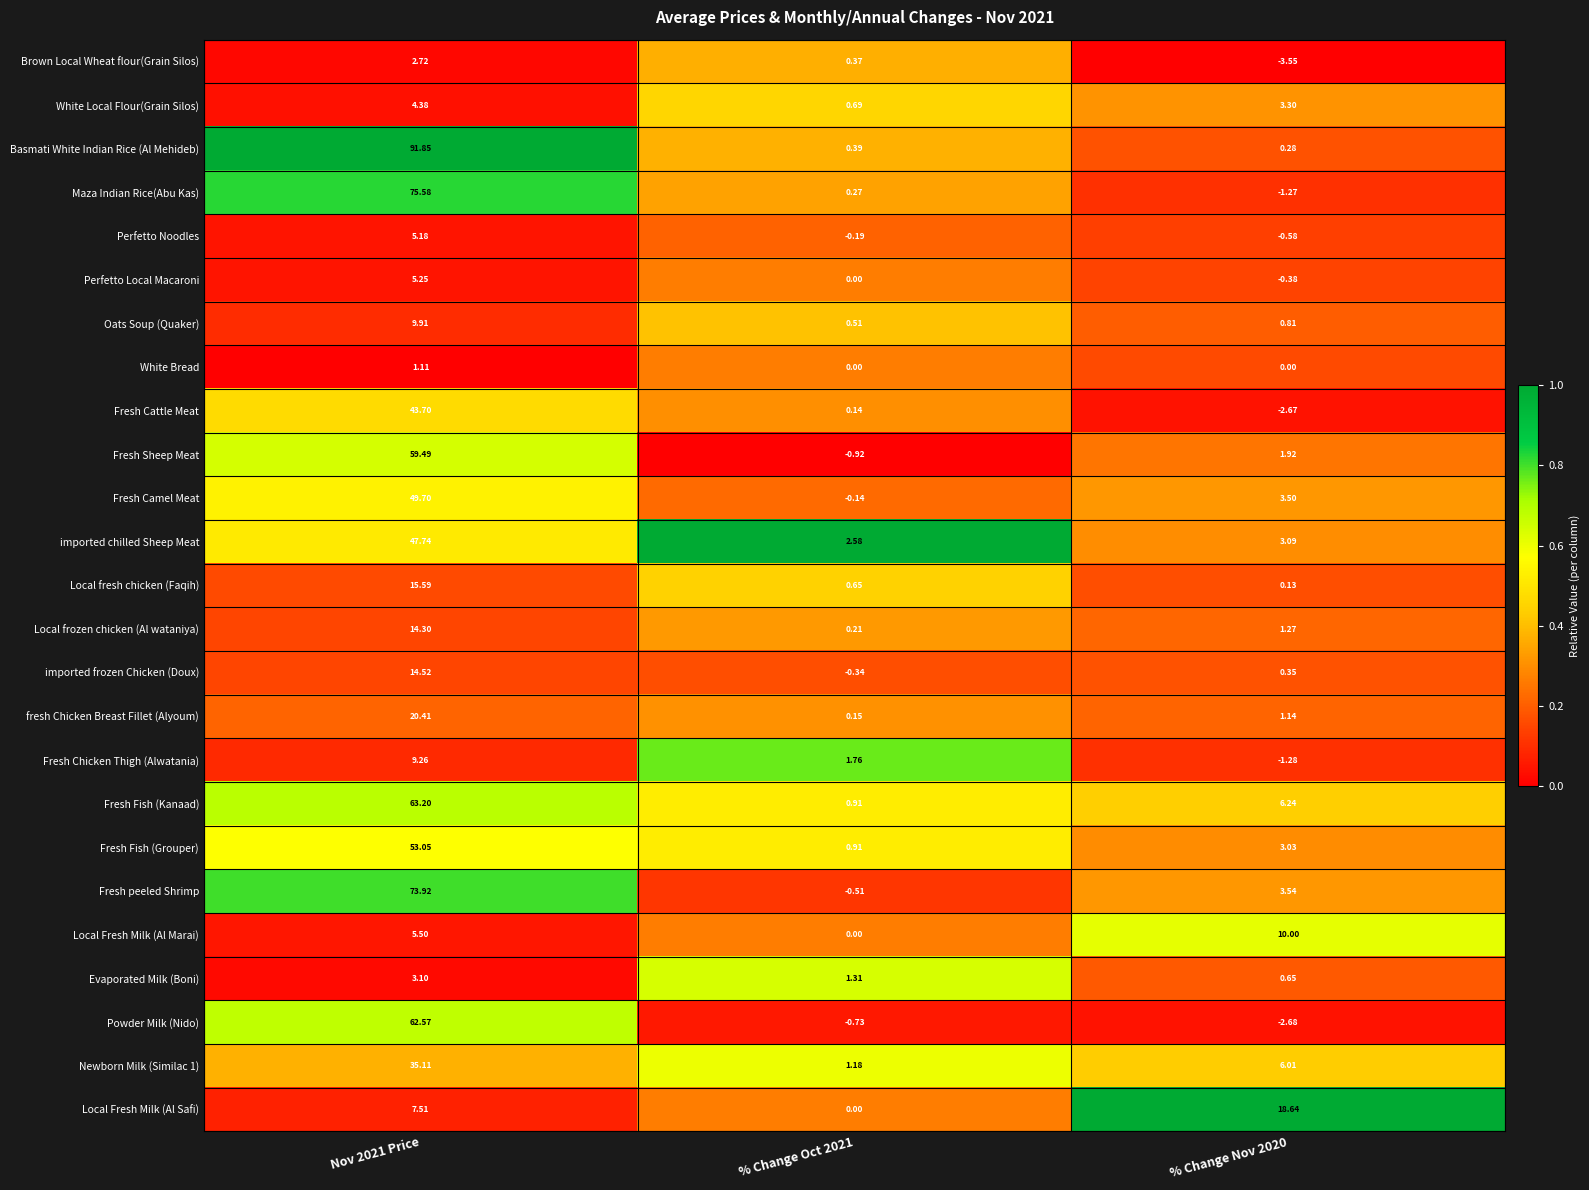

Which series changed the most between Nov 2021 Price and % Change Oct 2021?

Basmati White Indian Rice (Al Mehideb)